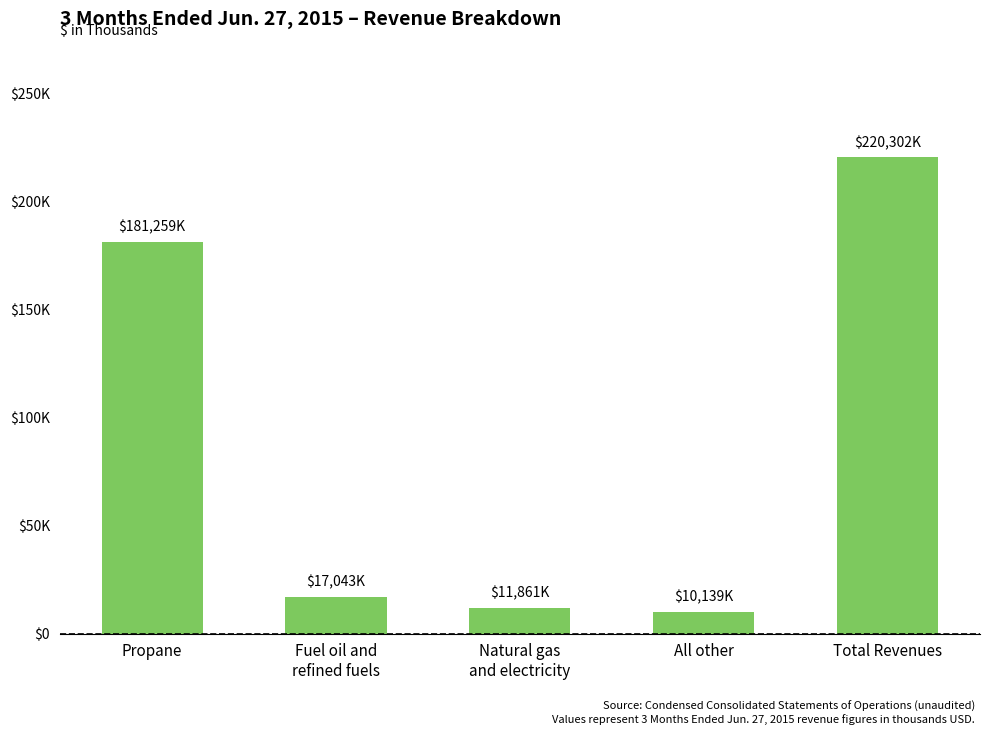

Count the number of values greater than 17043.

2